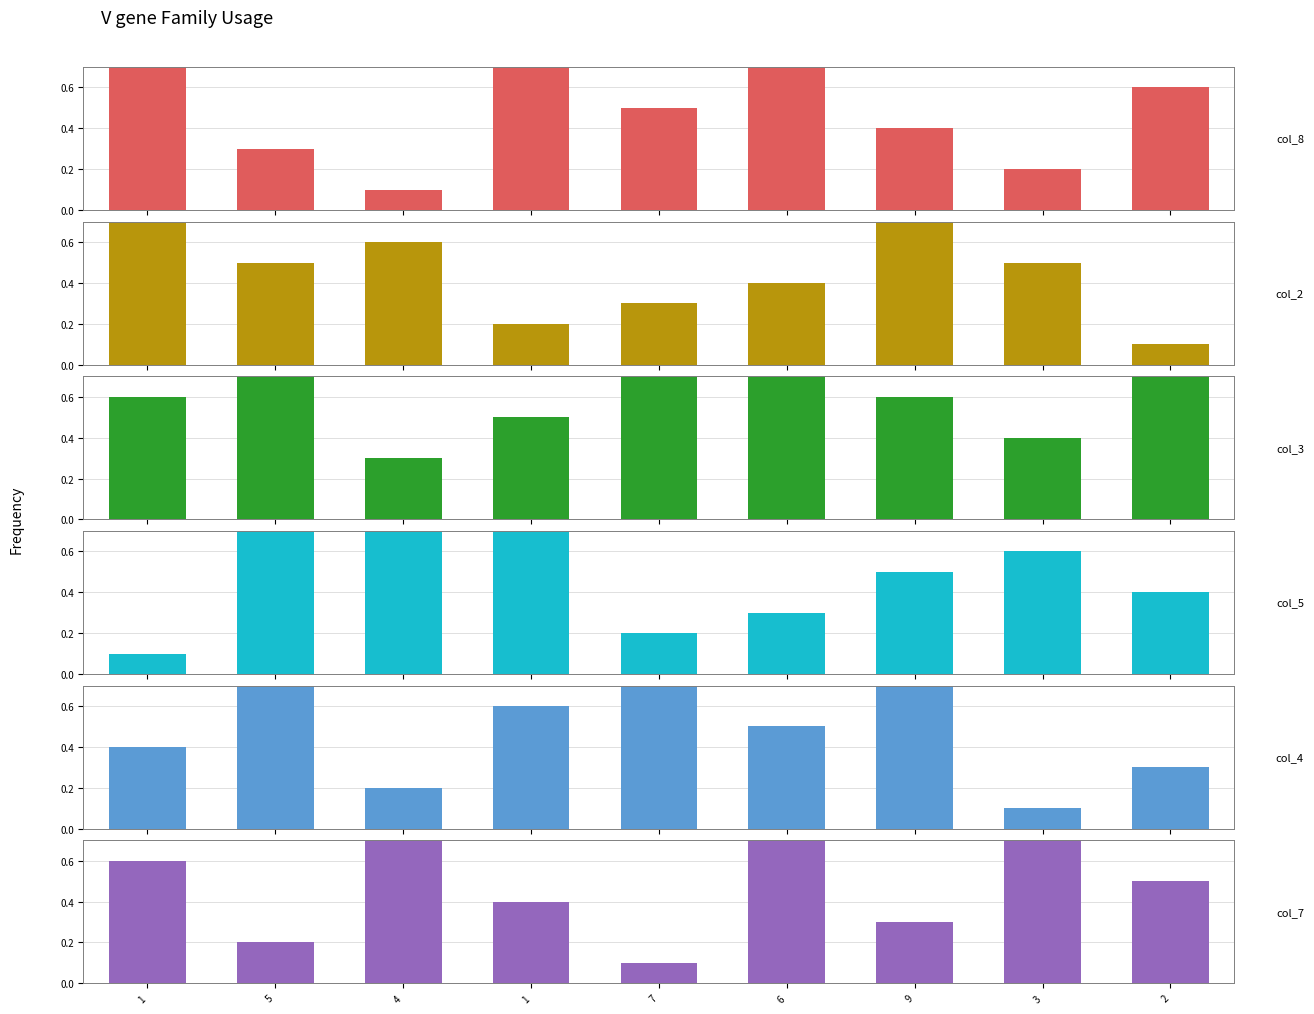

At how many categories does at least one series exceed 0?

9